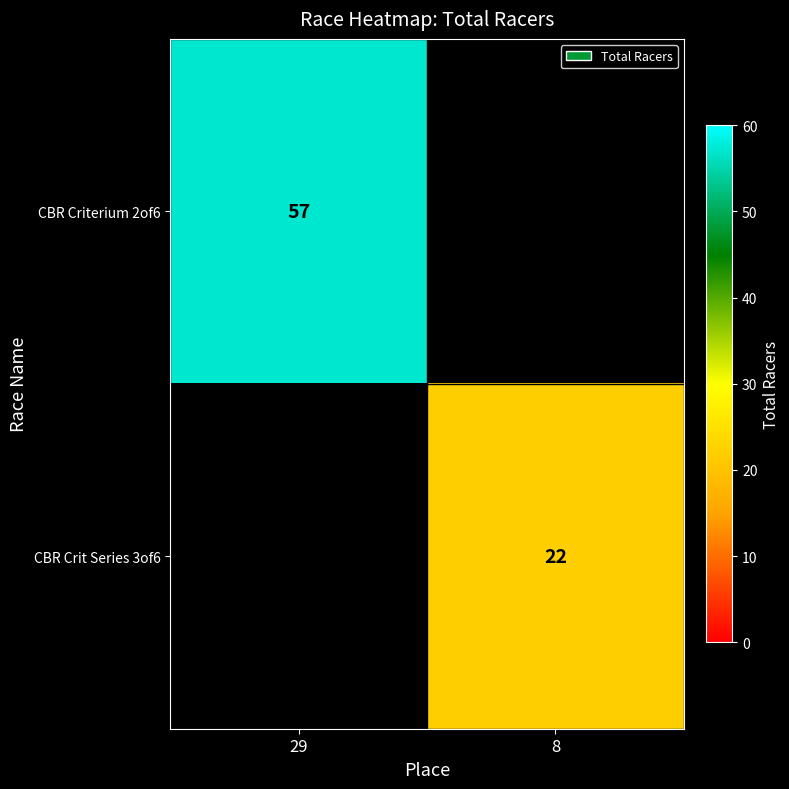

At how many categories does at least one series exceed 49?

1